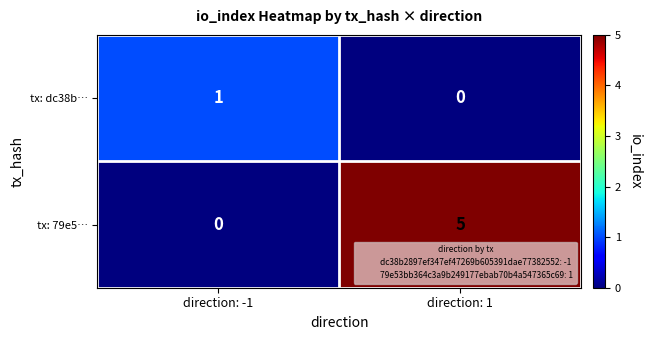

What is the difference between the tx: 79e5… values at direction: -1 and direction: 1?

5